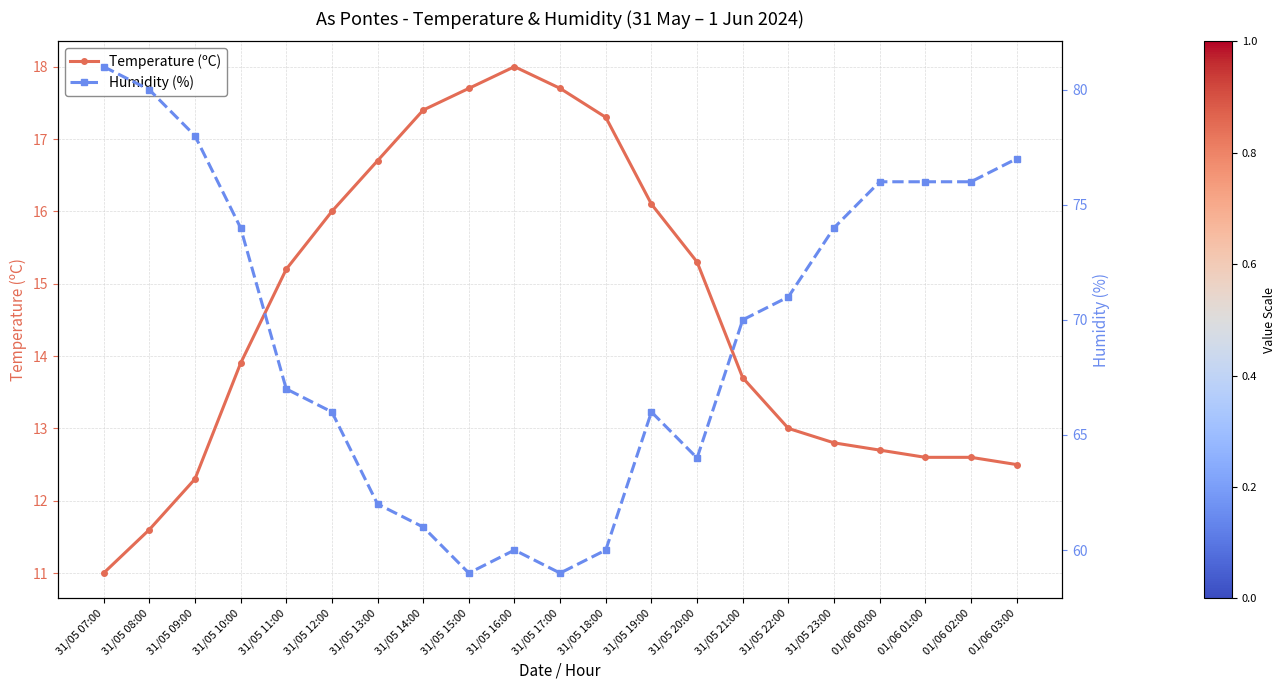

Which has a higher value, 31/05 09:00 or 31/05 21:00?

31/05 21:00